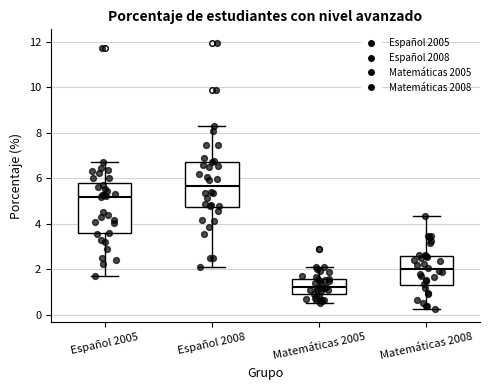

Reading left to right, read every box against the y-axis: the position of its median line, the range the box covers, and the ends of its whiskers. The values are not printed on the chart, so give them approximately, as read against the axis.

Español 2005: median 5.2, box 3.6 to 5.8, whiskers 1.8 to 6.8
Español 2008: median 5.6, box 4.8 to 6.8, whiskers 2.2 to 8.4
Matemáticas 2005: median 1.2, box 1.0 to 1.6, whiskers 0.6 to 2.2
Matemáticas 2008: median 2.0, box 1.2 to 2.6, whiskers 0.2 to 4.4